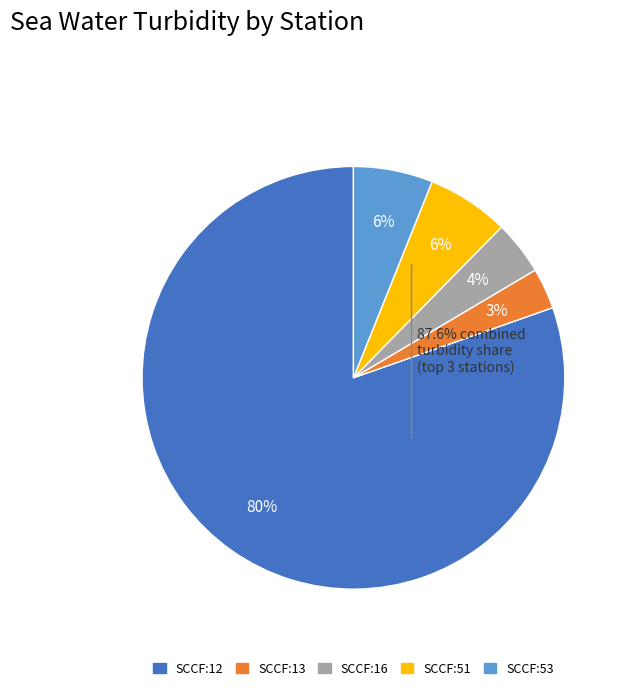

To the nearest percent, what is the average slice percentage?

20%